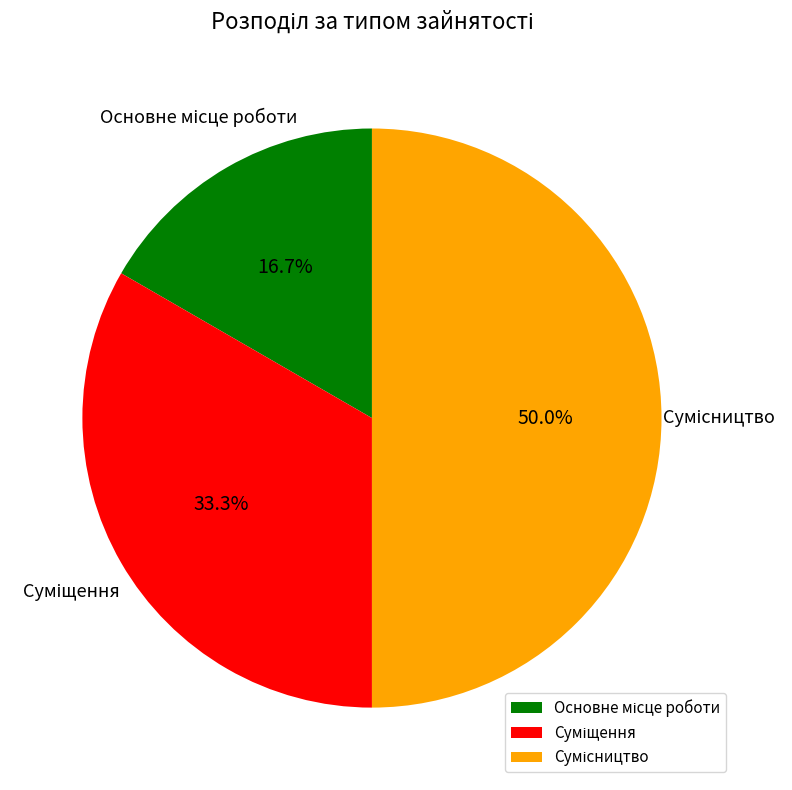

Rank the categories by value from lowest to highest.

Основне місце роботи, Суміщення, Сумісництво